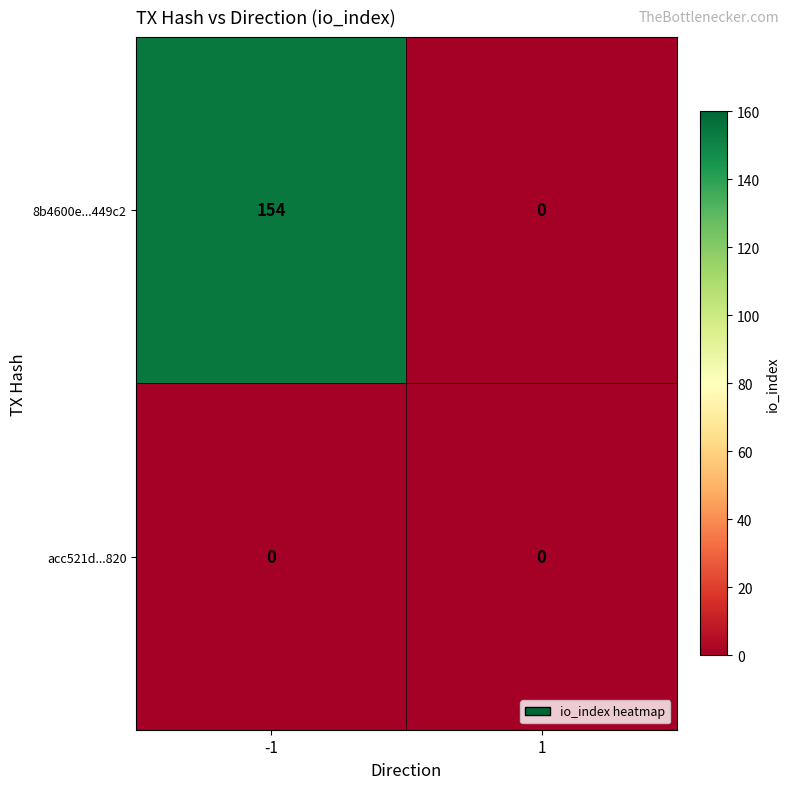

Which series changed the most between -1 and 1?

8b4600e...449c2